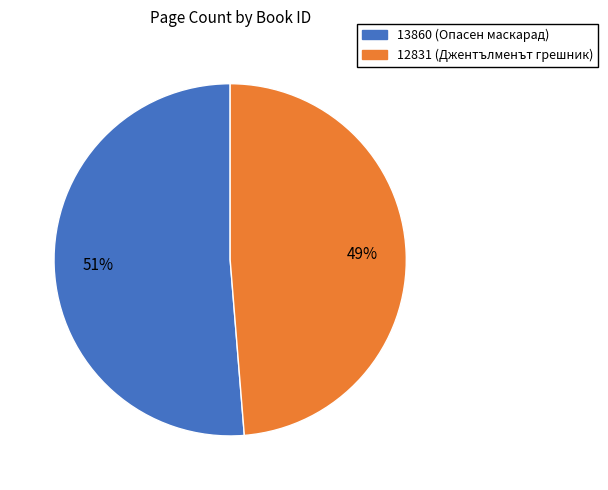

Which category has the smallest portion of the pie?

12831